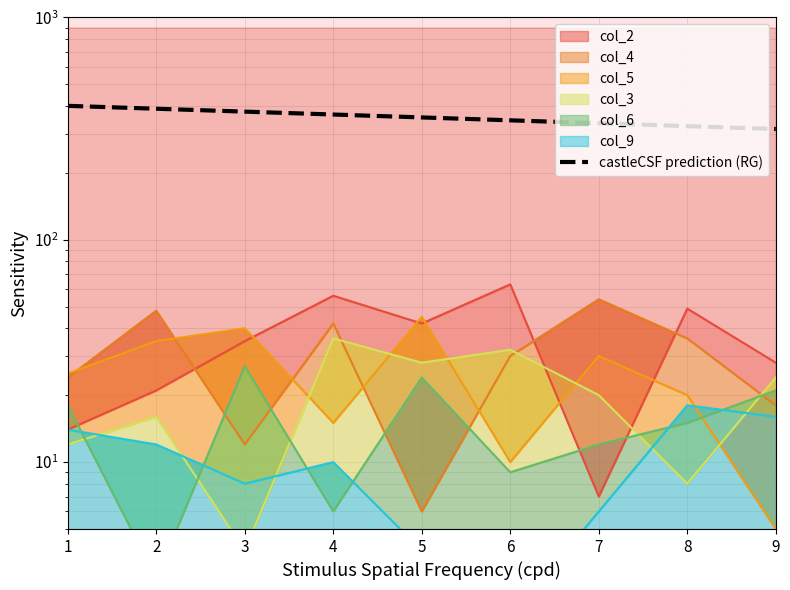

At which category does the chart reach its minimum across all series?

9